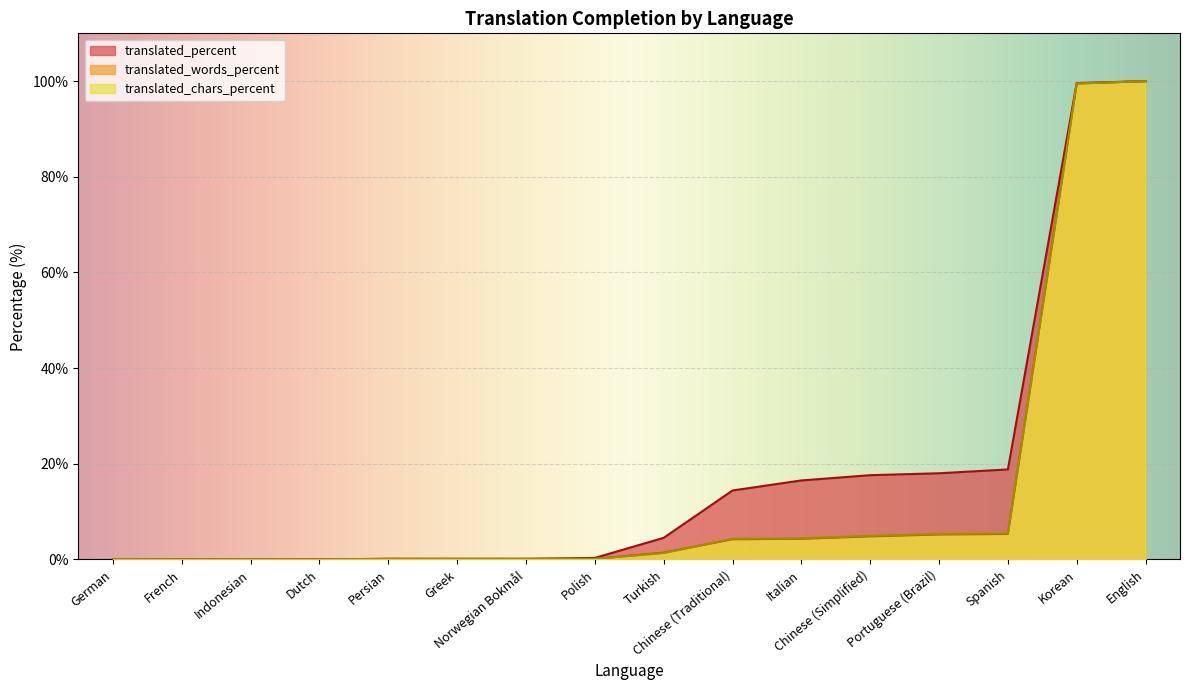

At German, list the series in order from largest to smallest.

translated_percent, translated_words_percent, translated_chars_percent